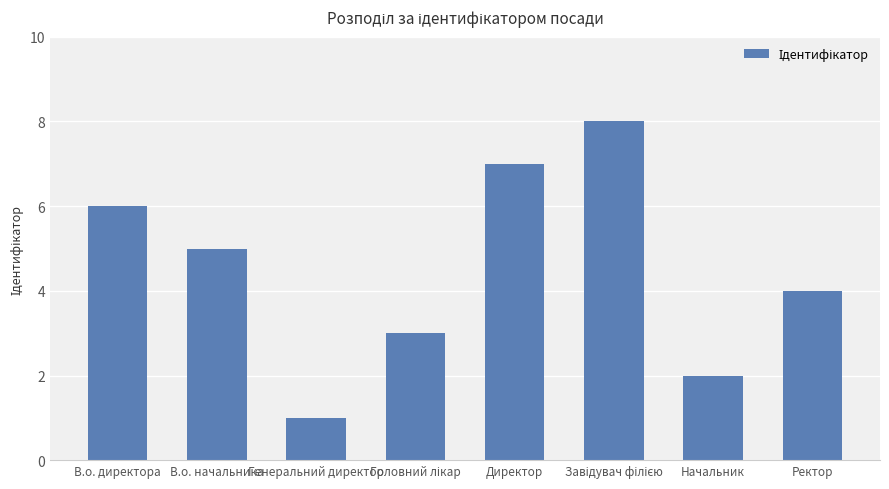

The chart shows a value of 2 at Начальник. True or false?

True